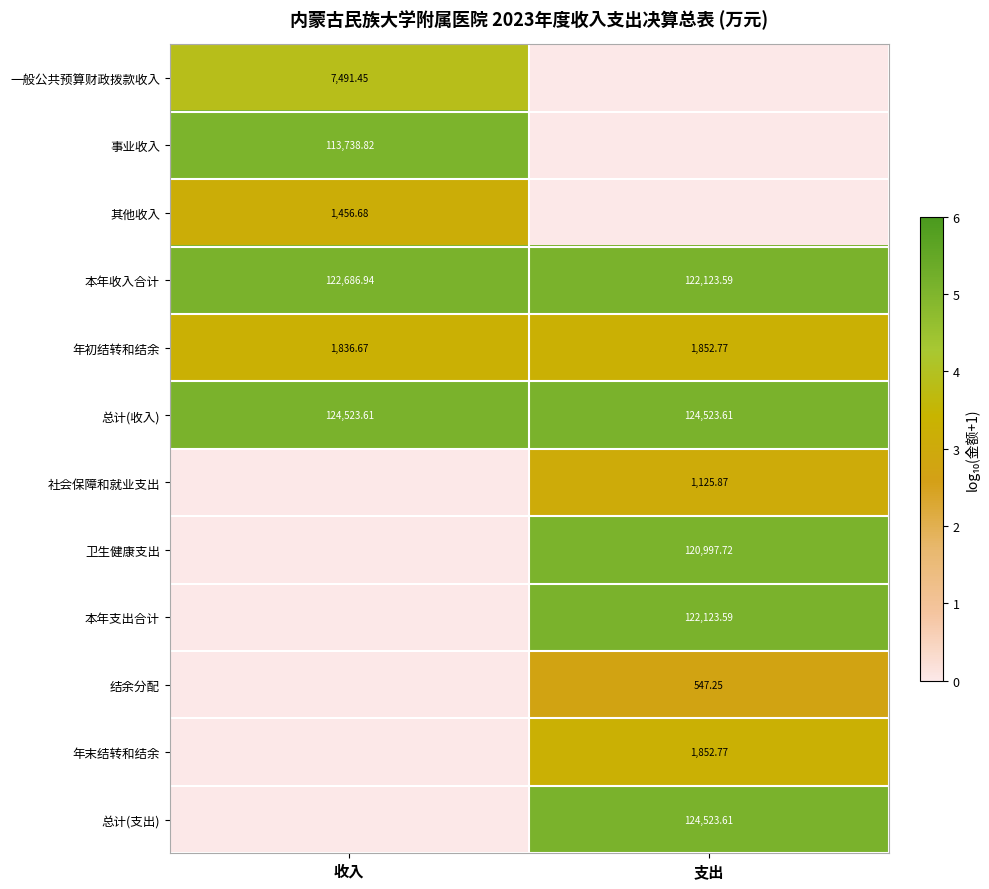

What is the difference between the highest and lowest values at 支出?

5.1